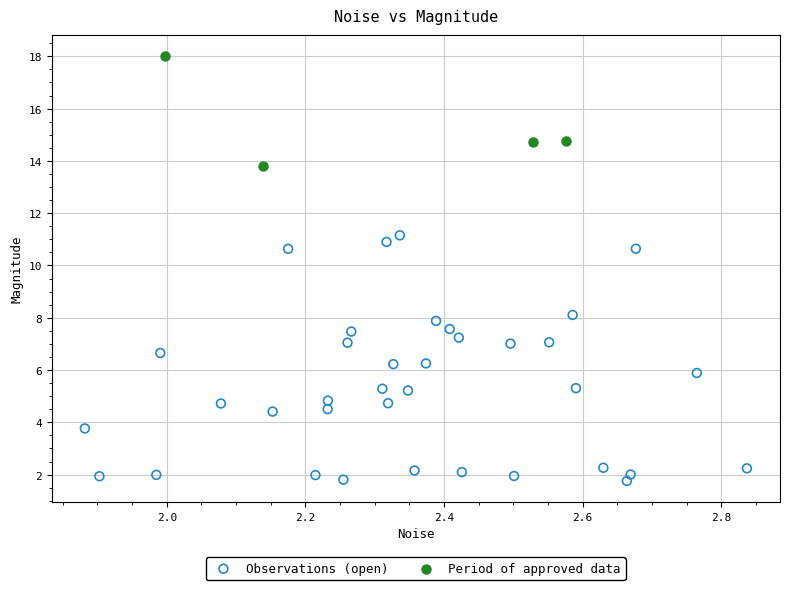

Which series has the largest Y range (max minus min)?

Observations (open)